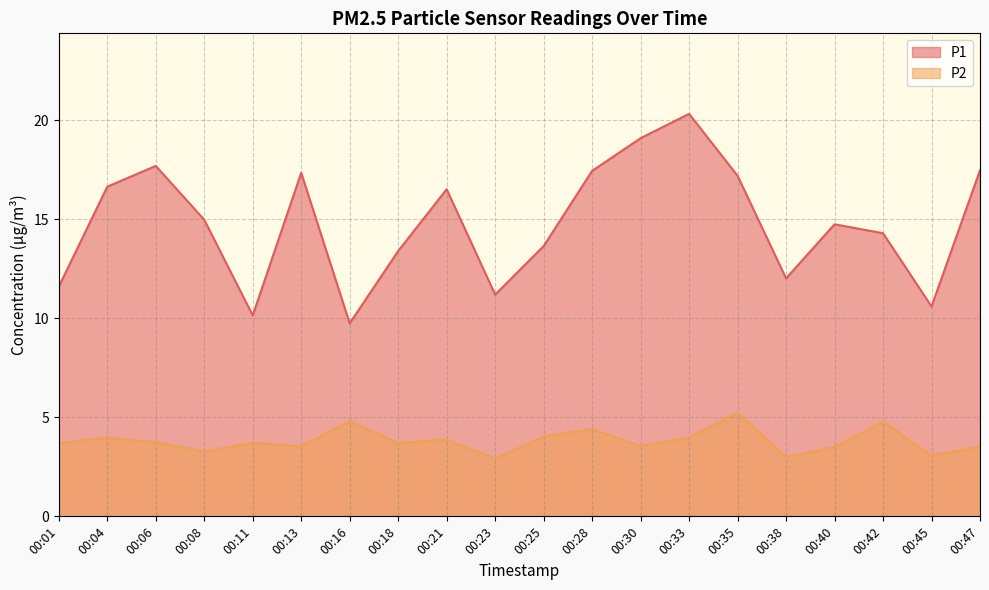

What value does the P1 series have at 00:47?

17.5